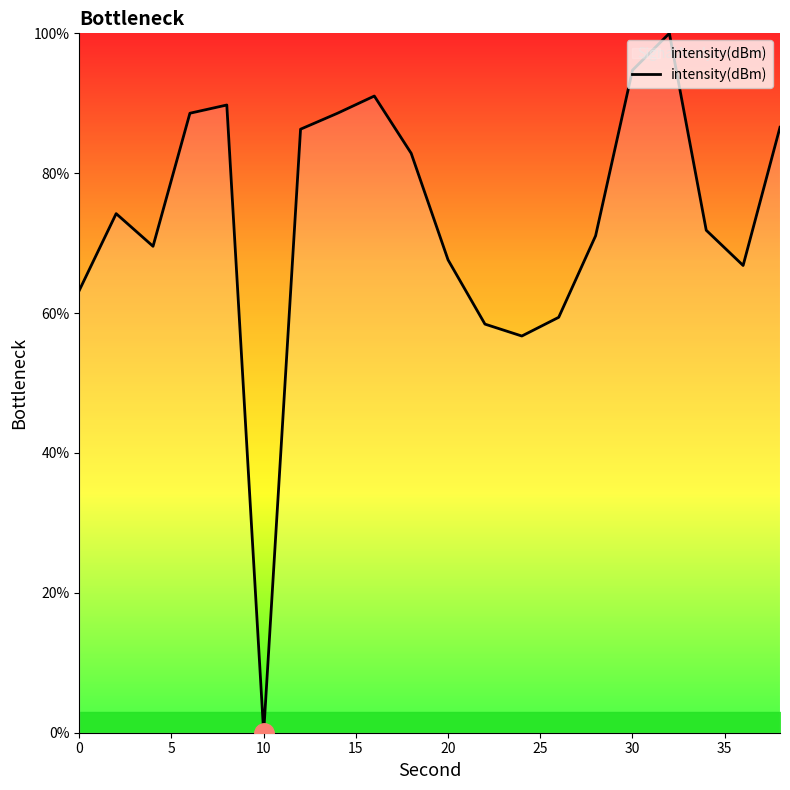

What is the maximum value shown in the chart?

100.0